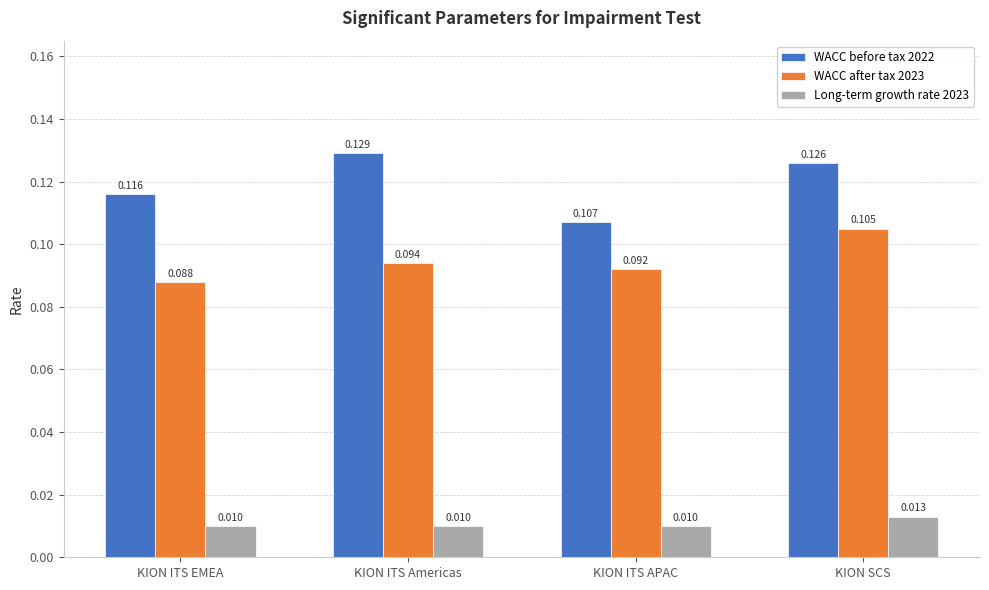

Rank the series by their average value, from highest to lowest.

WACC before tax 2022, WACC after tax 2023, Long-term growth rate 2023